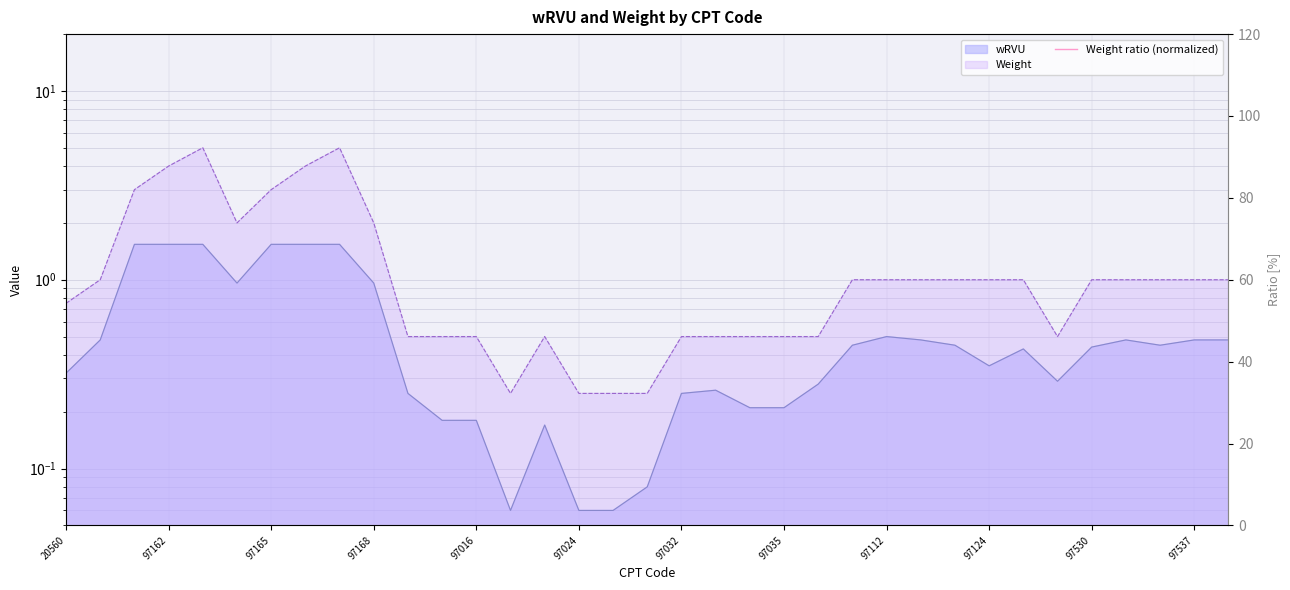

Which series changed the most between 97162 and 97165?

Weight